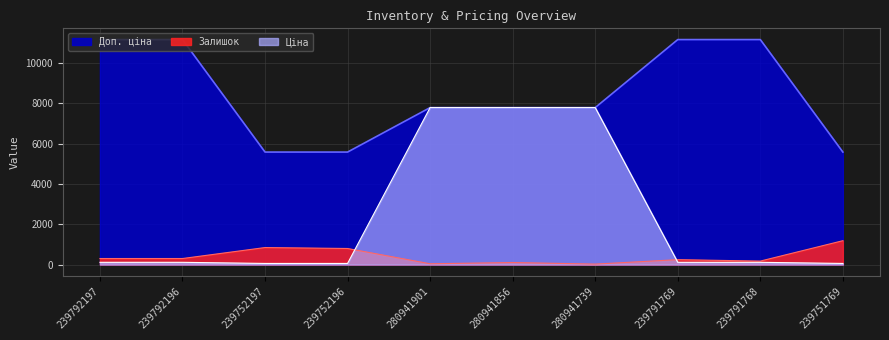

Rank the series by their maximum value, from lowest to highest.

Залишок, Ціна, Доп. ціна